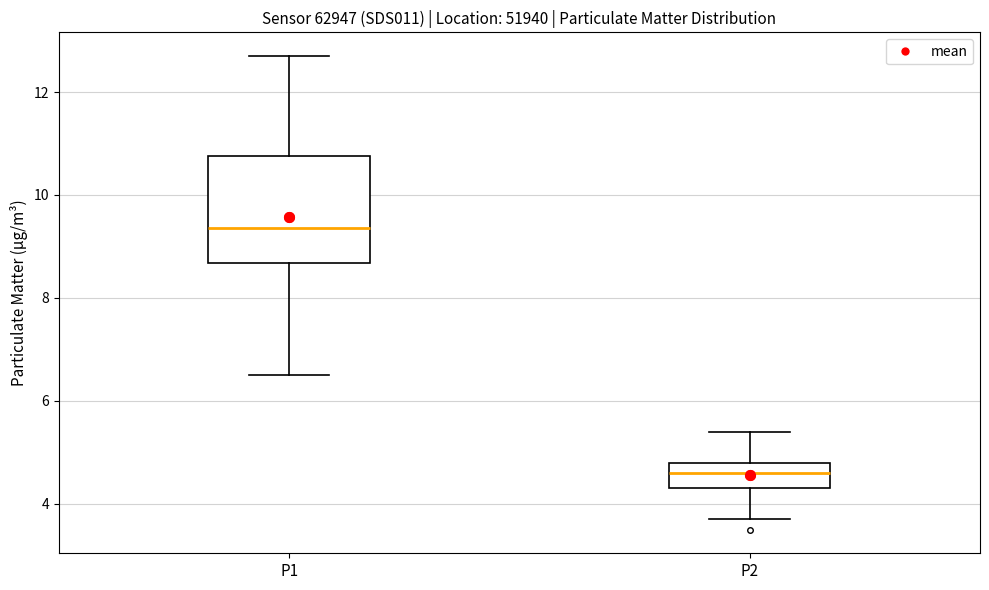

Where does the lower whisker of the box for P1 end on the y-axis? The values are not printed on the chart, so give them approximately, as read against the axis.

6.6